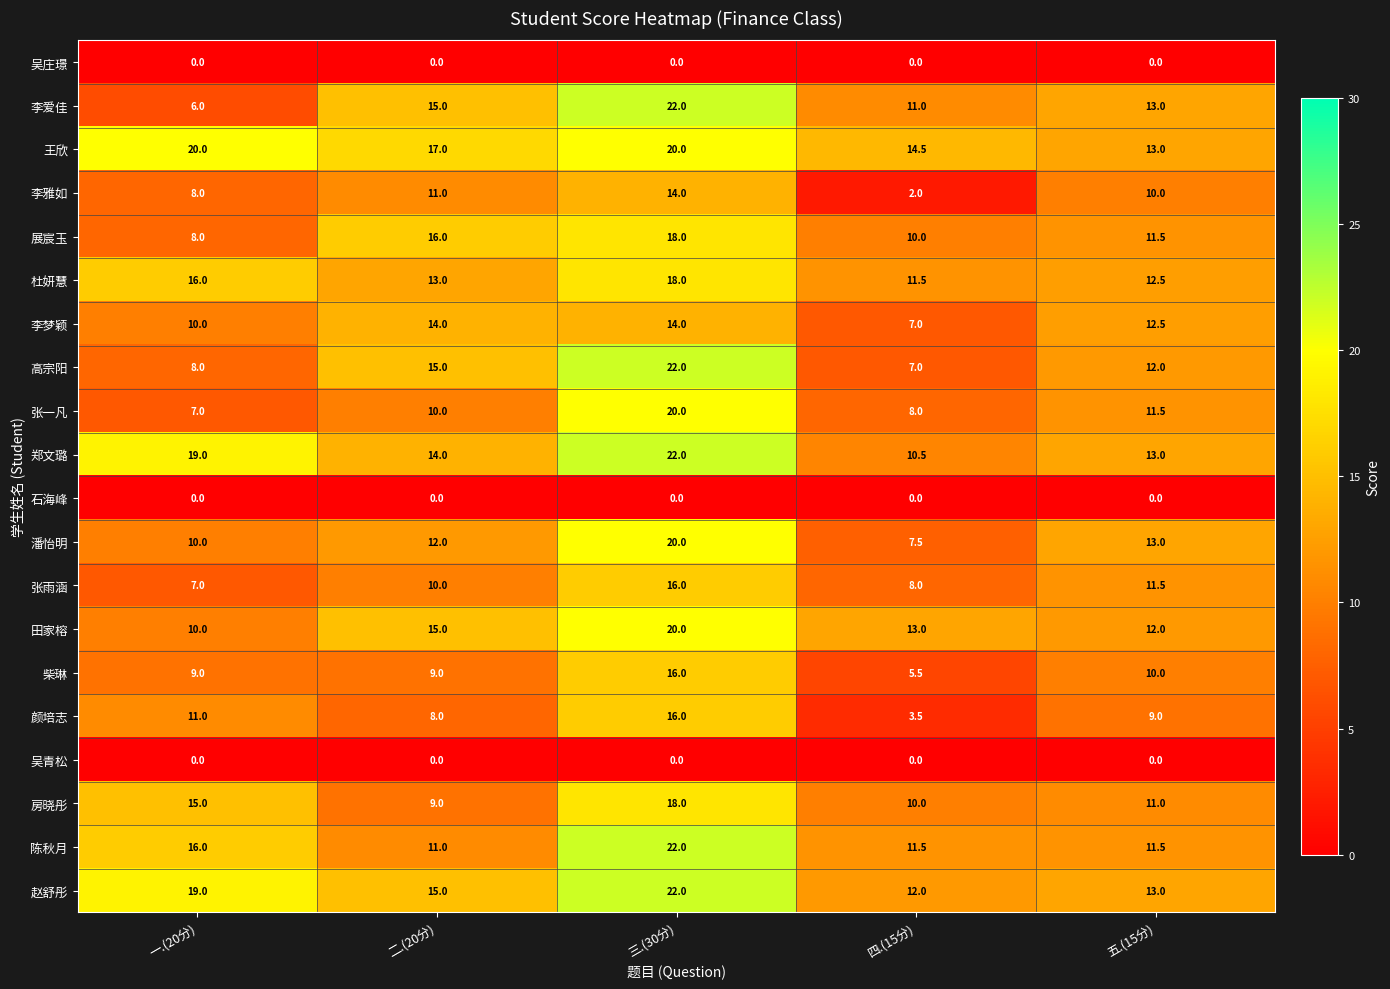

What is the difference between the second highest and minimum values in the 李爱佳 series?

9.0